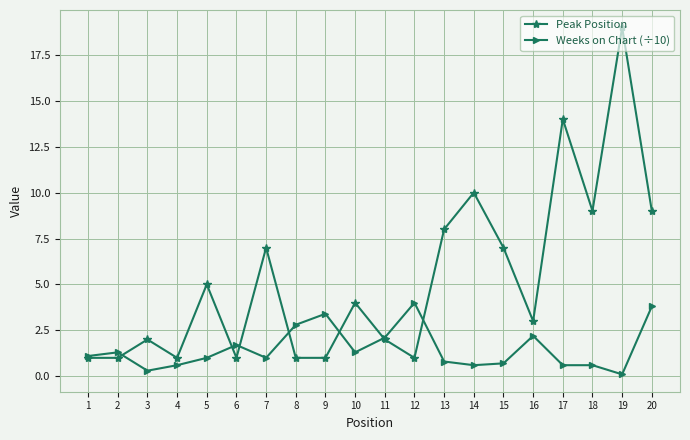

How many distinct data groups are displayed?

2